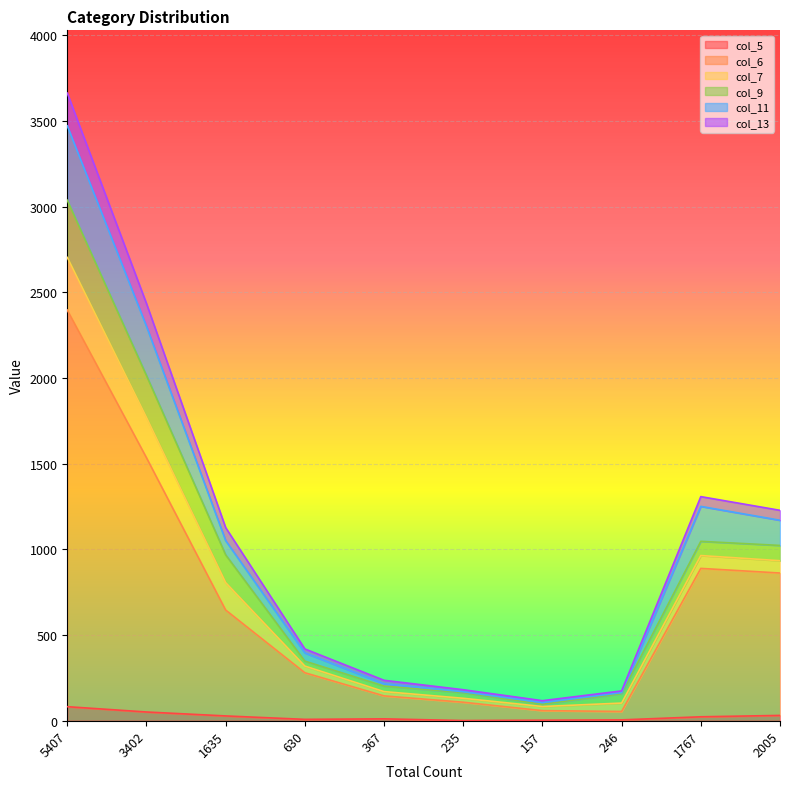

At which category is the sum across all series the highest?

5407